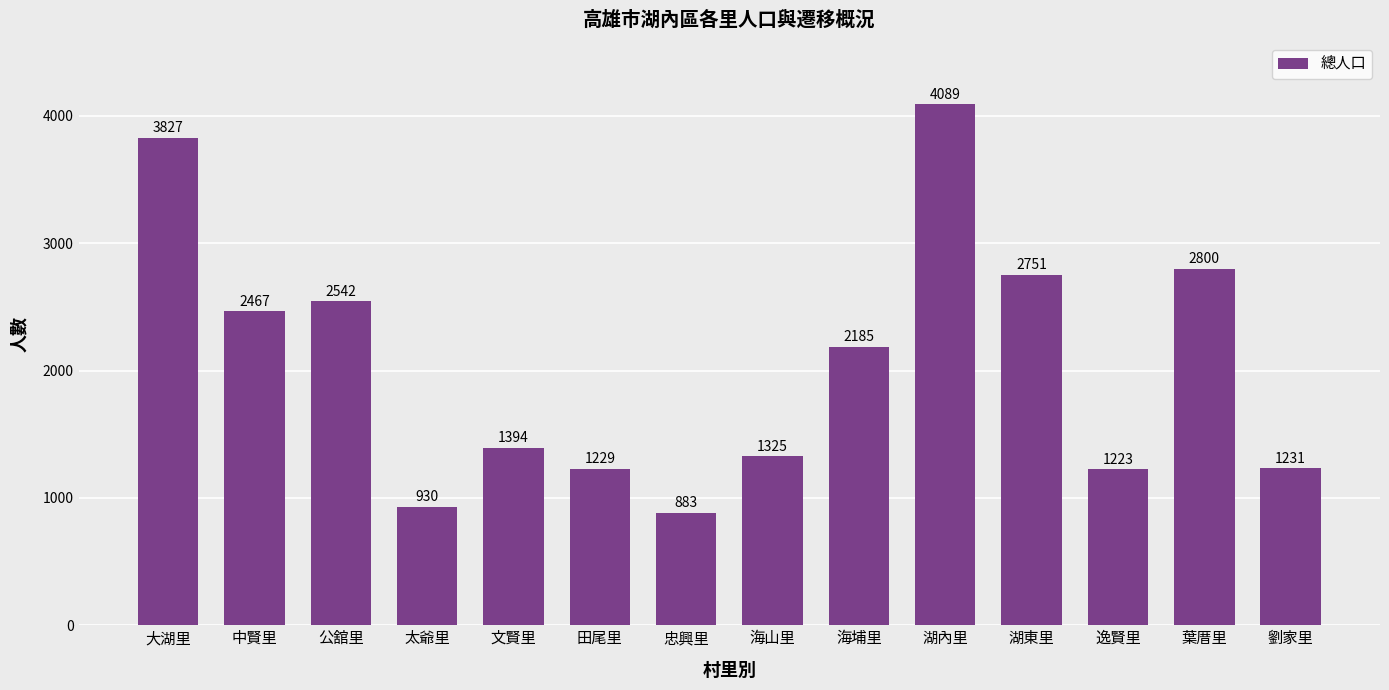

What is the label of the 5th bar from the left?

文賢里